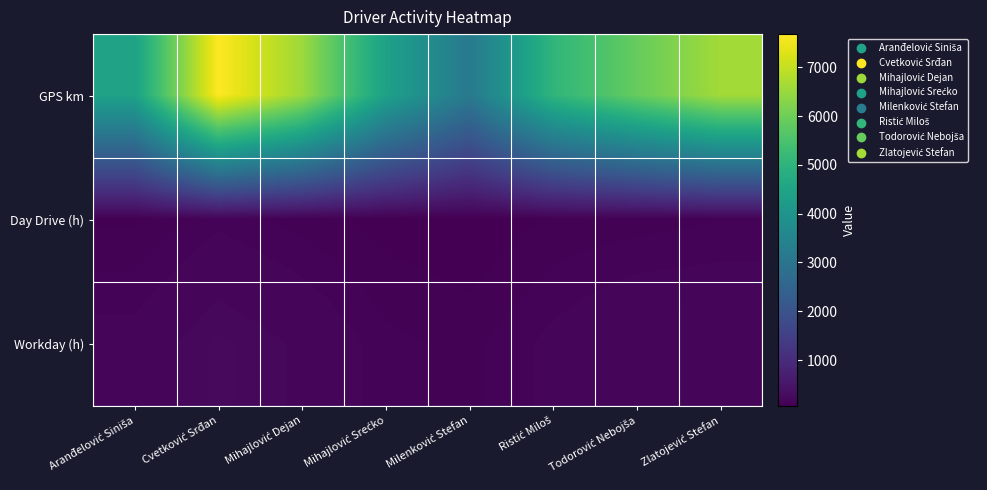

Rank the series at Ristić Miloš from lowest to highest value.

Day Drive (h), Workday (h), GPS km